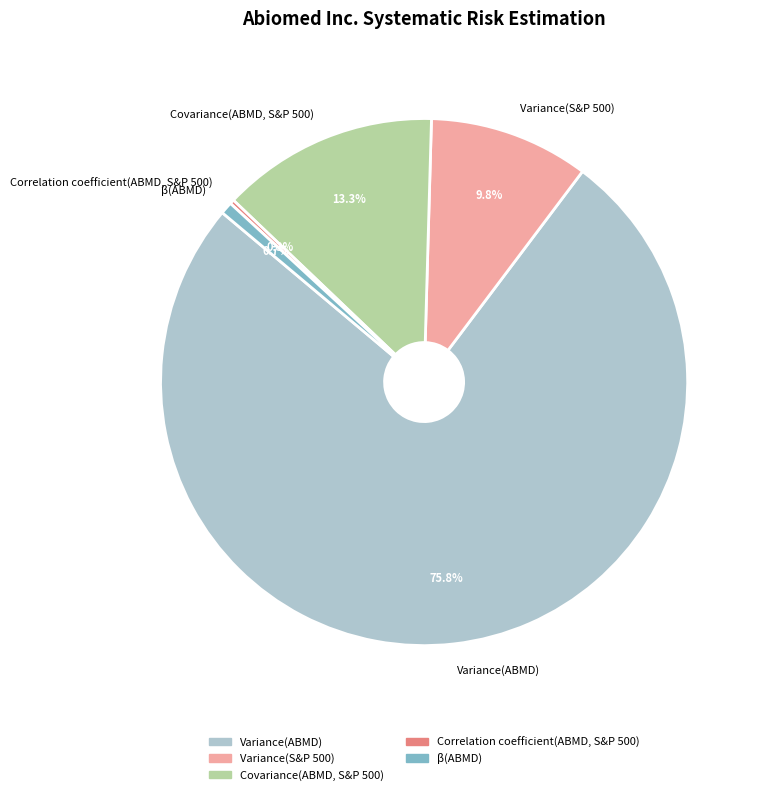

Approximately how many times larger is the value at Covariance(ABMD, S&P 500) compared to β(ABMD)?

17.9